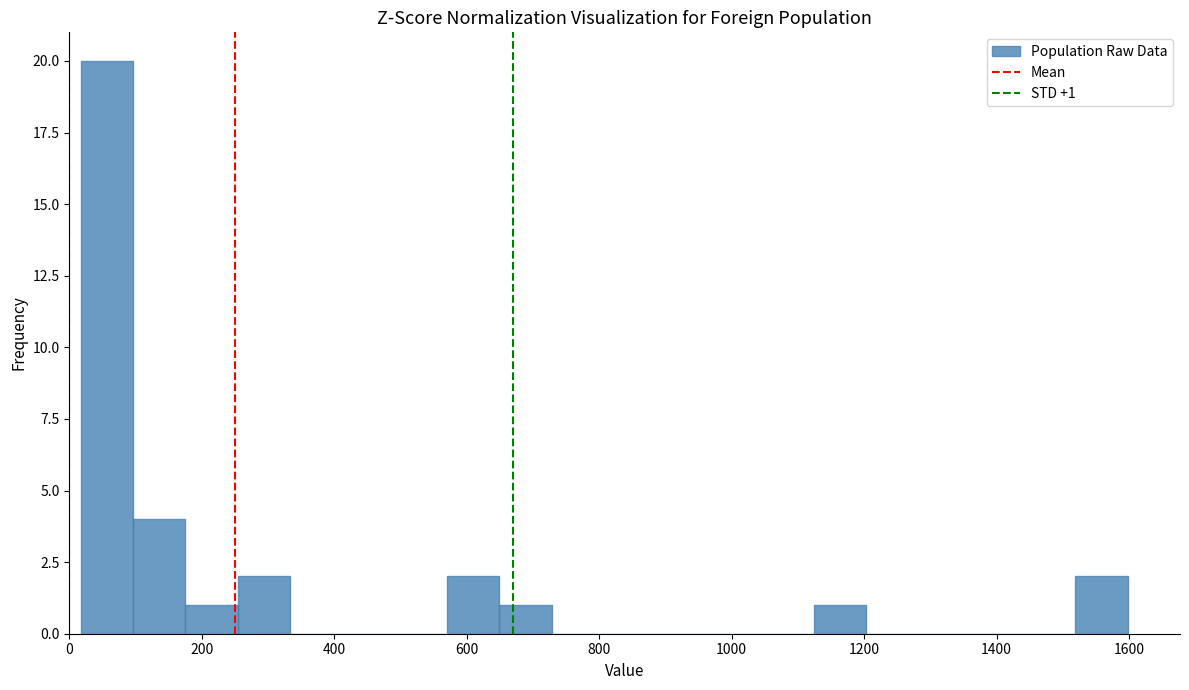

Around what value on the x-axis is the tallest bar? Give the approximate position of its centre, as read against the axis.

60